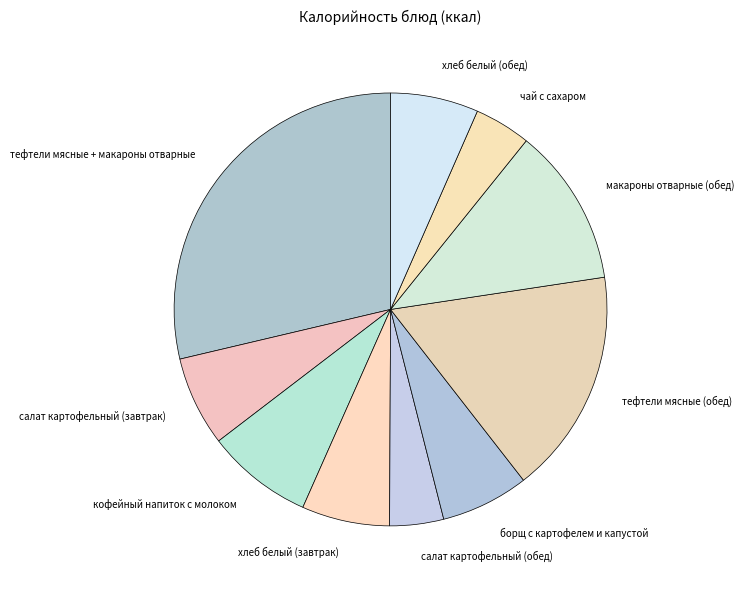

Is it true that борщ с картофелем и капустой is 14% of the pie?

False